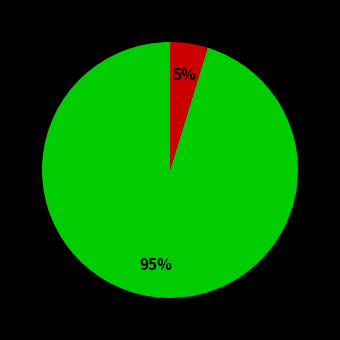

Is there a majority slice in this chart?

Yes